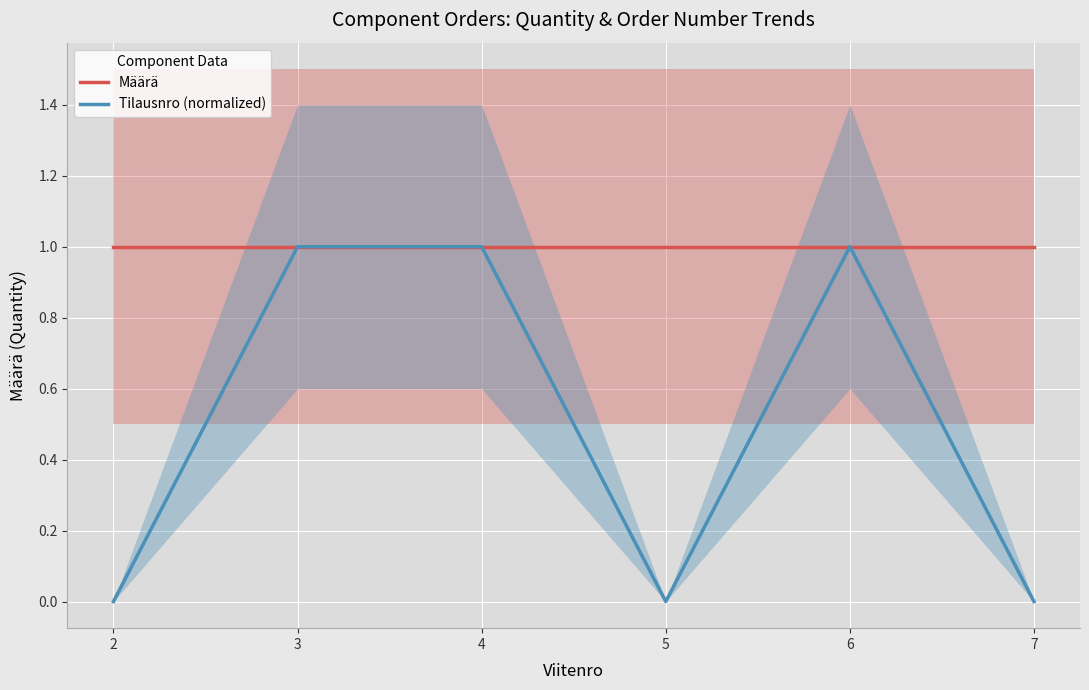

True or false: Määrä has more than 0 interior local peaks.

False